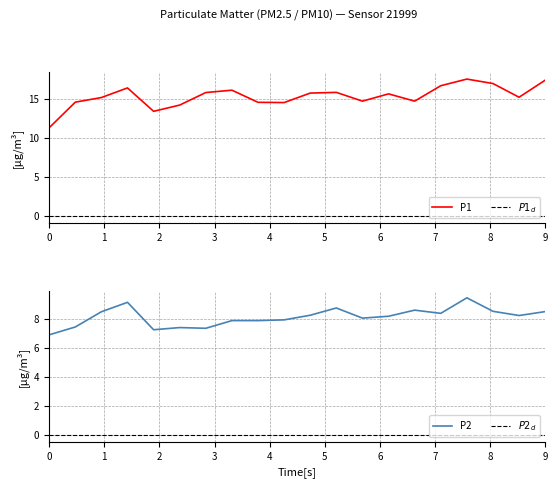

The value of P1 at 03:30 is 16.1. True or false?

True